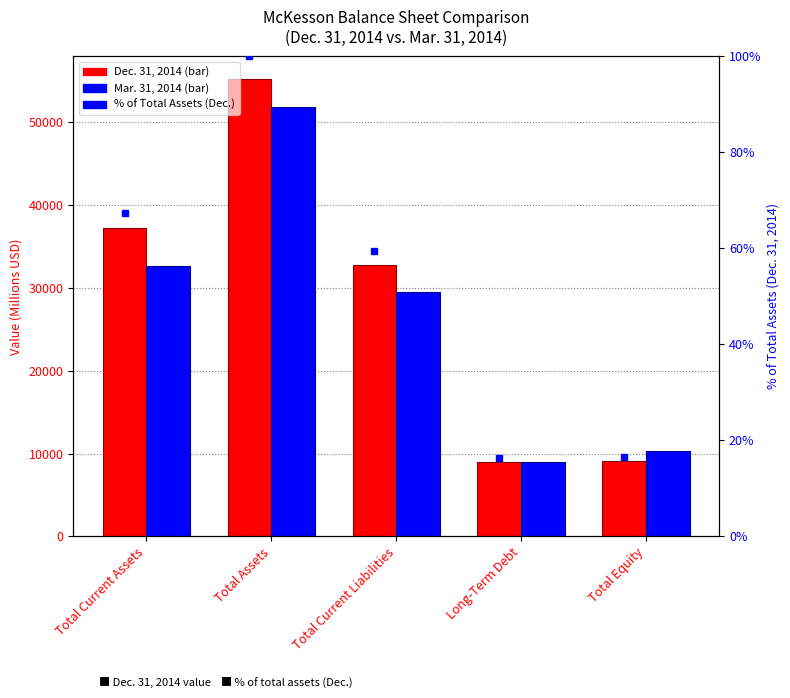

At Total Assets, list the series in order from largest to smallest.

Dec. 31, 2014, Mar. 31, 2014